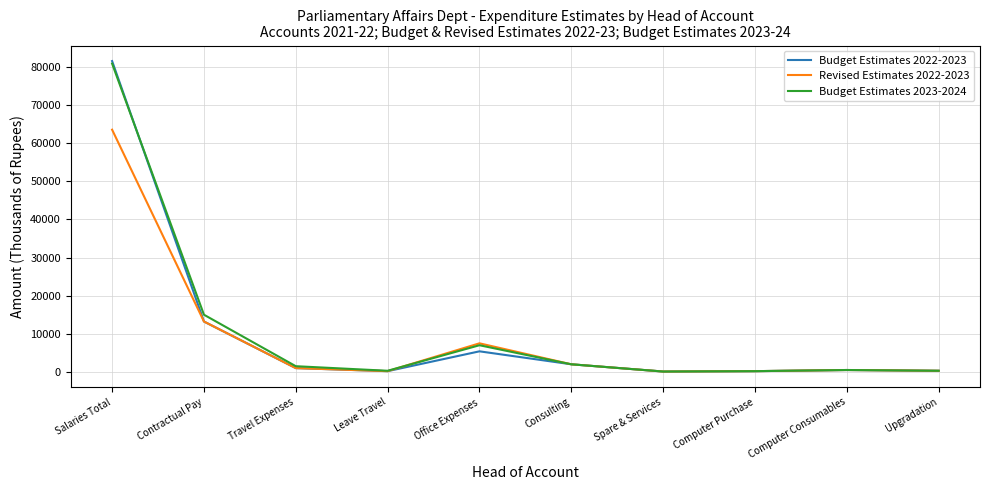

Which series has the widest spread of values?

Budget Estimates 2022-2023